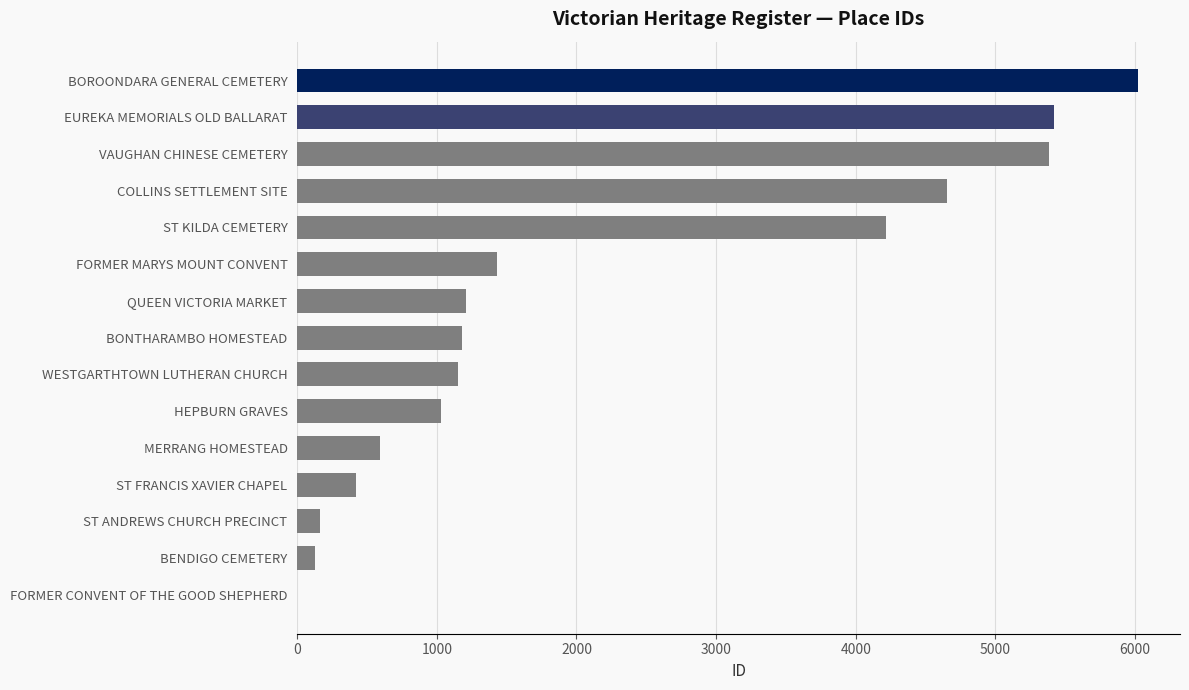

The chart shows a value of 421 at ST FRANCIS XAVIER CHAPEL. True or false?

True